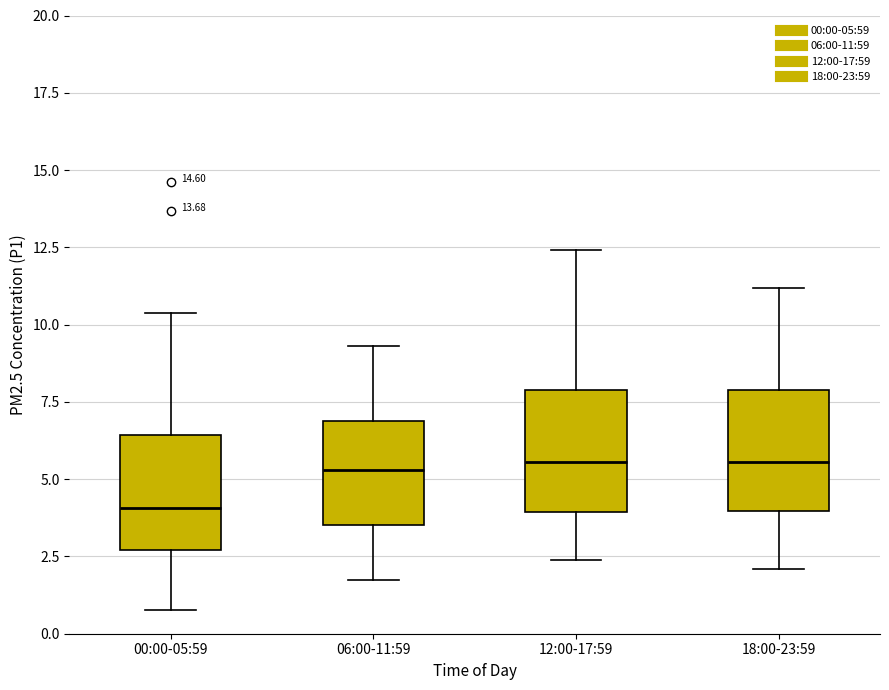

Reading left to right, read every box against the y-axis: the position of its median line, the range the box covers, and the ends of its whiskers. The values are not printed on the chart, so give them approximately, as read against the axis.

00:00-05:59: median 4.0, box 2.5 to 6.5, whiskers 1.0 to 10.5
06:00-11:59: median 5.5, box 3.5 to 7.0, whiskers 2.0 to 9.5
12:00-17:59: median 5.5, box 4.0 to 8.0, whiskers 2.5 to 12.5
18:00-23:59: median 5.5, box 4.0 to 8.0, whiskers 2.0 to 11.0